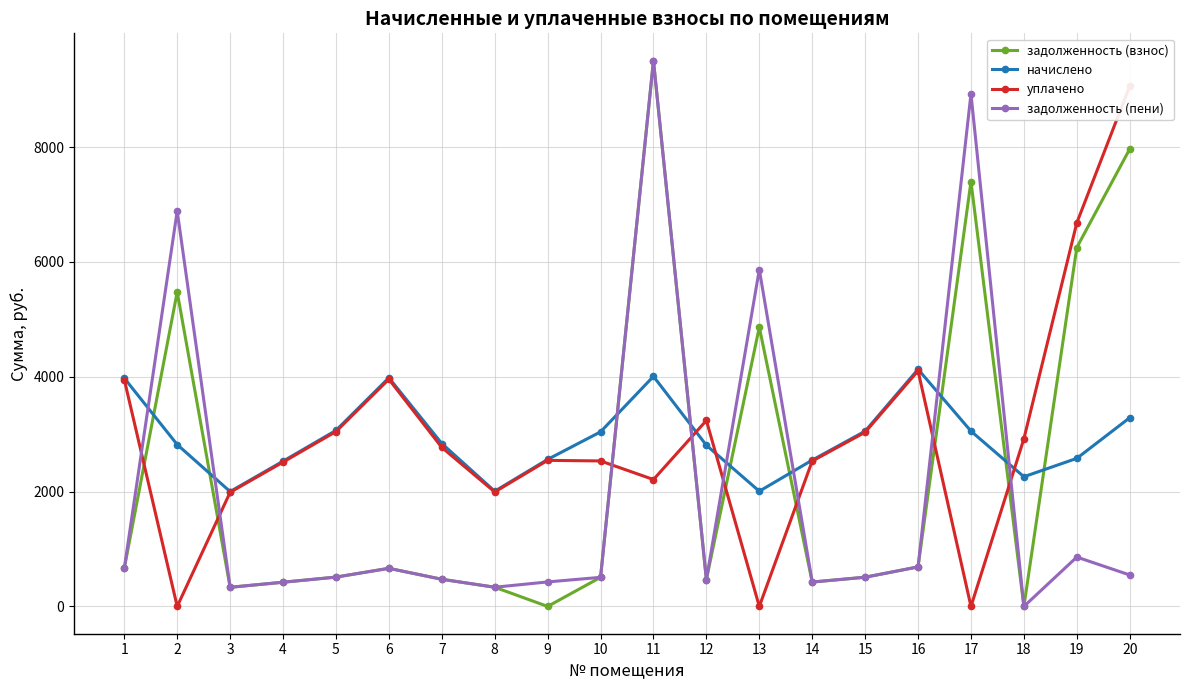

True or false: задолженность (пени) and задолженность (взнос) intersect in this chart.

False